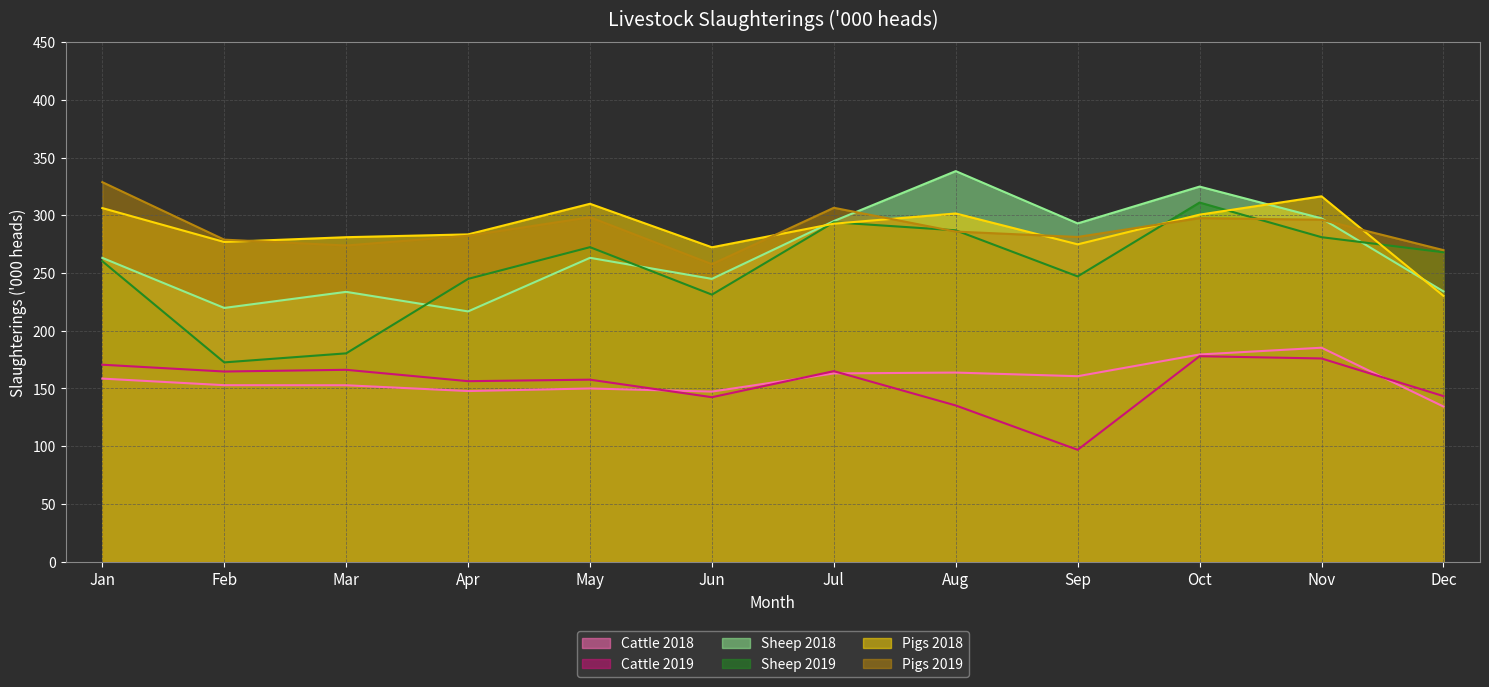

At which category does Sheep 2018 reach its first local peak?

Mar